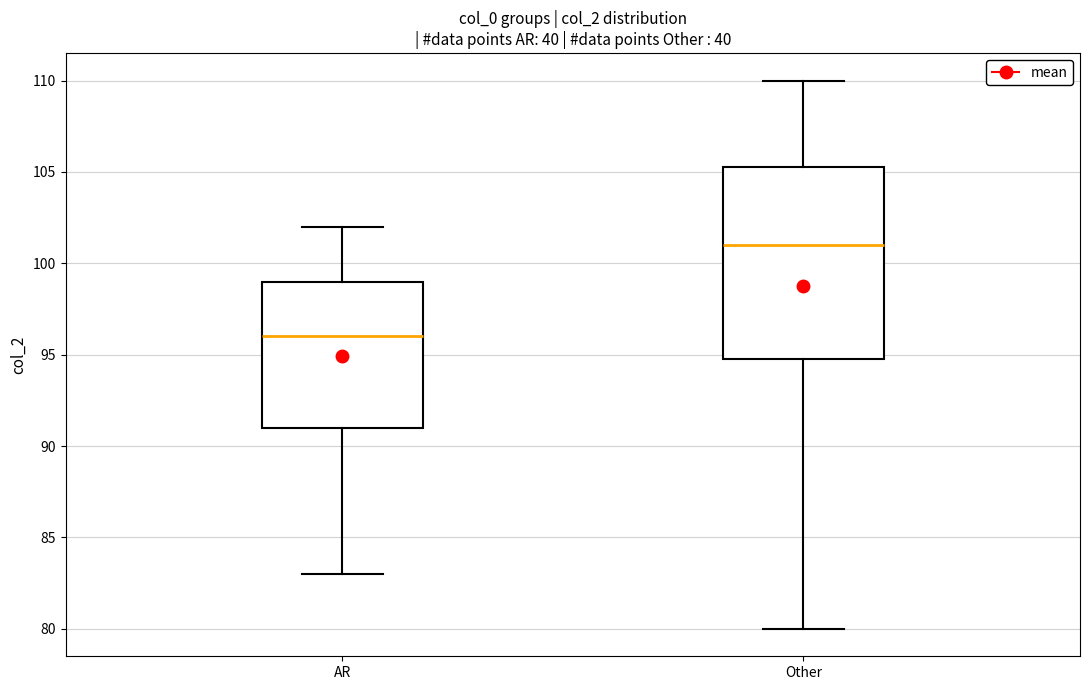

Reading left to right, read every box against the y-axis: the position of its median line, the range the box covers, and the ends of its whiskers. The values are not printed on the chart, so give them approximately, as read against the axis.

AR: median 96.0, box 91.0 to 99.0, whiskers 83.0 to 102.0
Other: median 101.0, box 95.0 to 105.5, whiskers 80.0 to 110.0